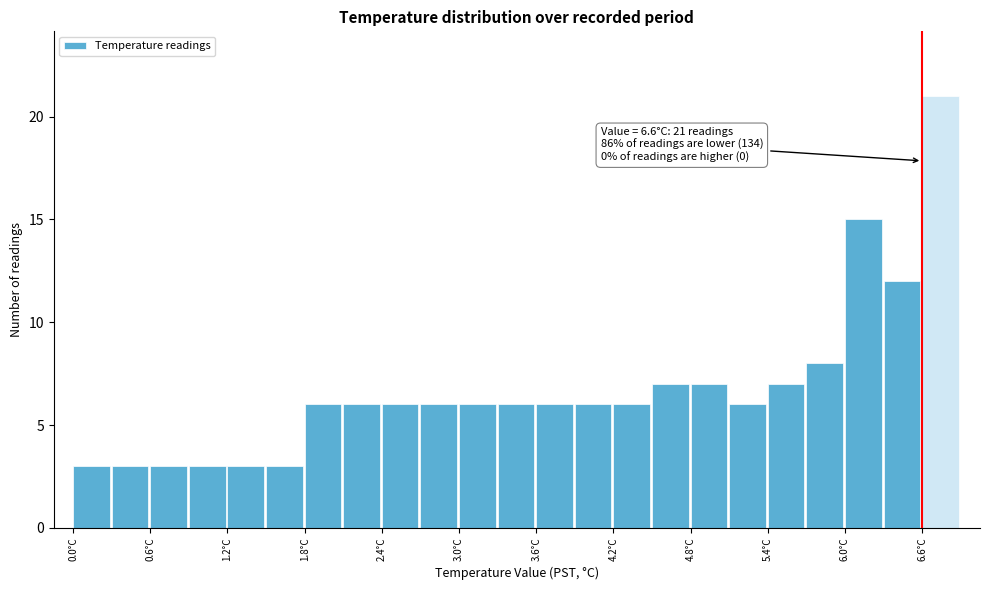

Around what value on the x-axis is the tallest bar? Give the approximate position of its centre, as read against the axis.

6.7